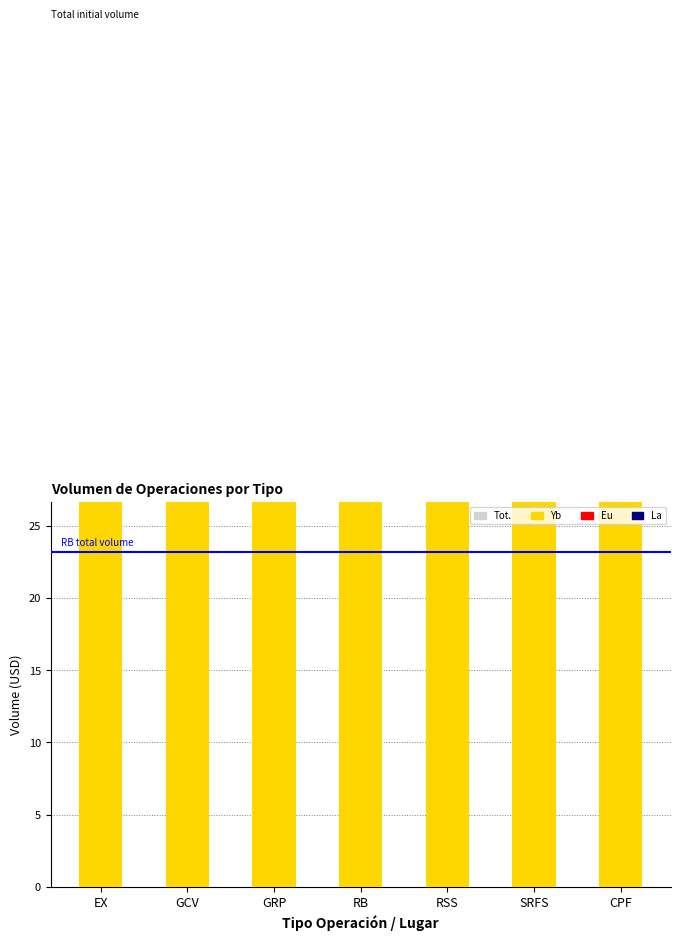

Where does the Yb series first go above 16476195?

EX